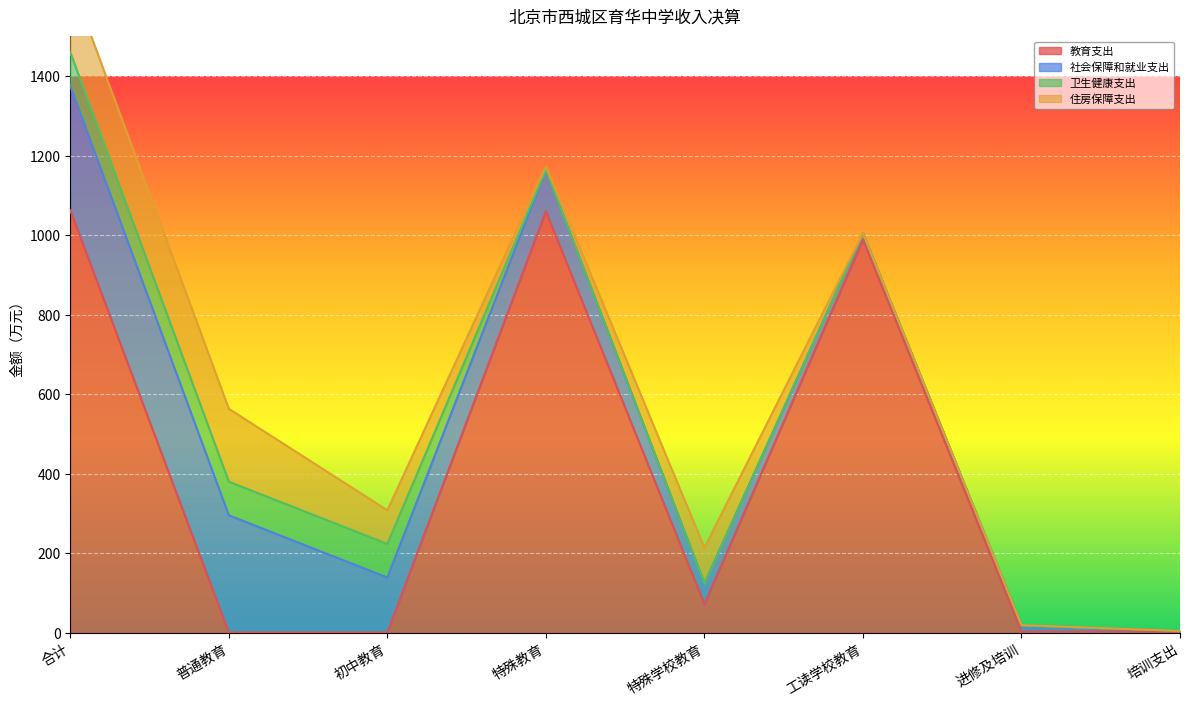

Which series changed the most between 工读学校教育 and 进修及培训?

教育支出